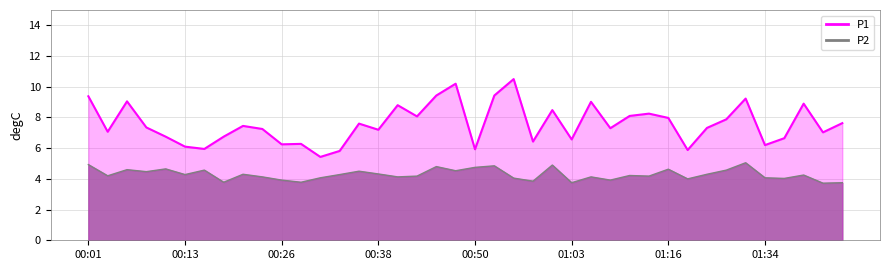

Rank the series at 29 from highest to lowest value.

P1_line, P2_line